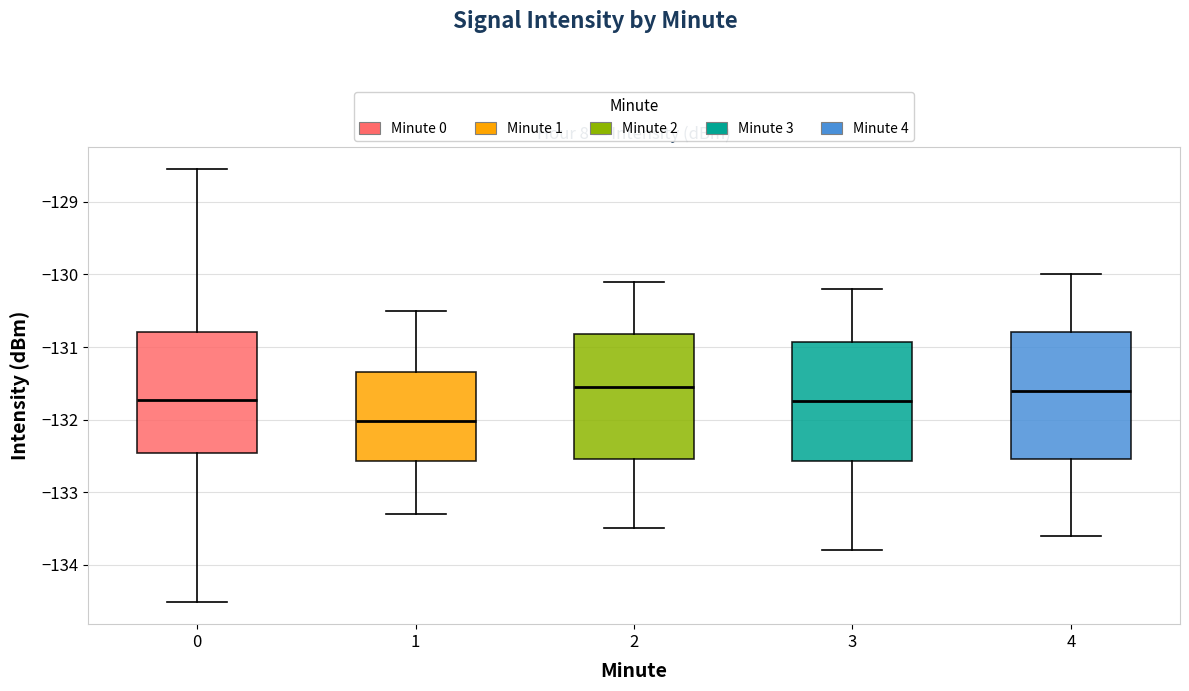

Reading left to right, transcribe this box plot: for each box, give where its median line is, the range the box spans, and where its two whiskers end, as read against the y-axis. The values are not printed on the chart, so give them approximately, as read against the axis.

0: median -131.7, box -132.5 to -130.8, whiskers -134.5 to -128.5
1: median -132.0, box -132.6 to -131.3, whiskers -133.3 to -130.5
2: median -131.5, box -132.5 to -130.8, whiskers -133.5 to -130.1
3: median -131.7, box -132.6 to -130.9, whiskers -133.8 to -130.2
4: median -131.6, box -132.5 to -130.8, whiskers -133.6 to -130.0